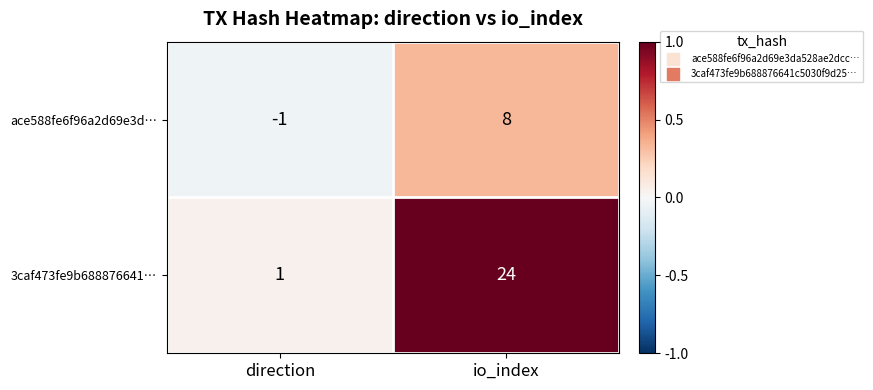

What is the spread (max minus min) of values at io_index?

16